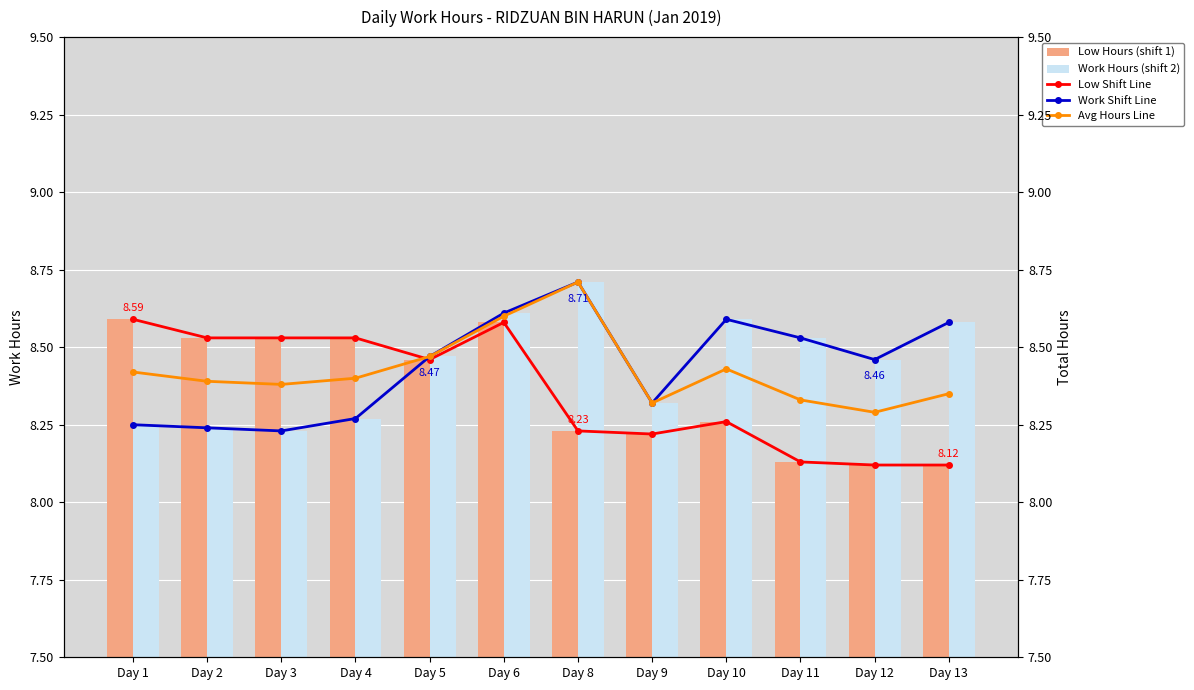

At which label is Low Hours (shift 1) closest to 8?

Day 12